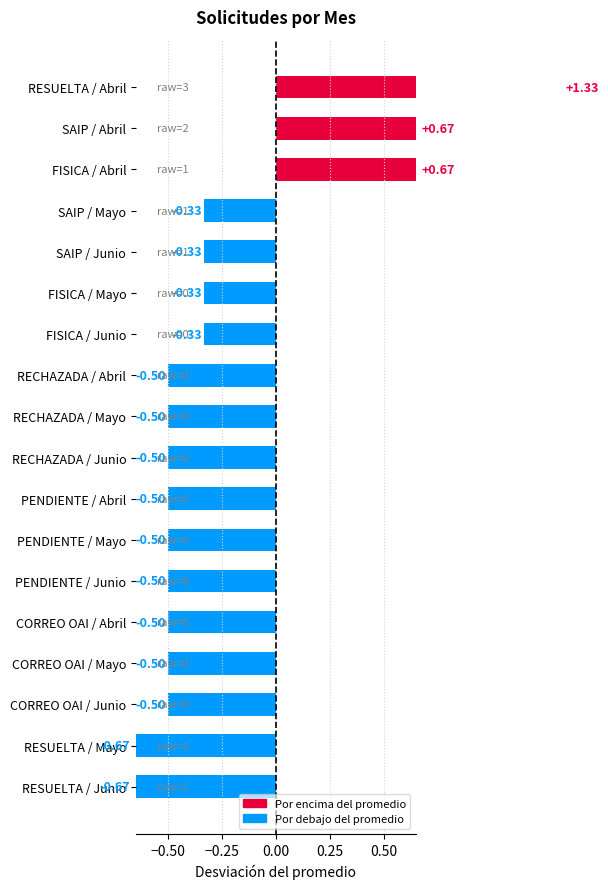

Which series has the widest spread of values?

RESUELTA